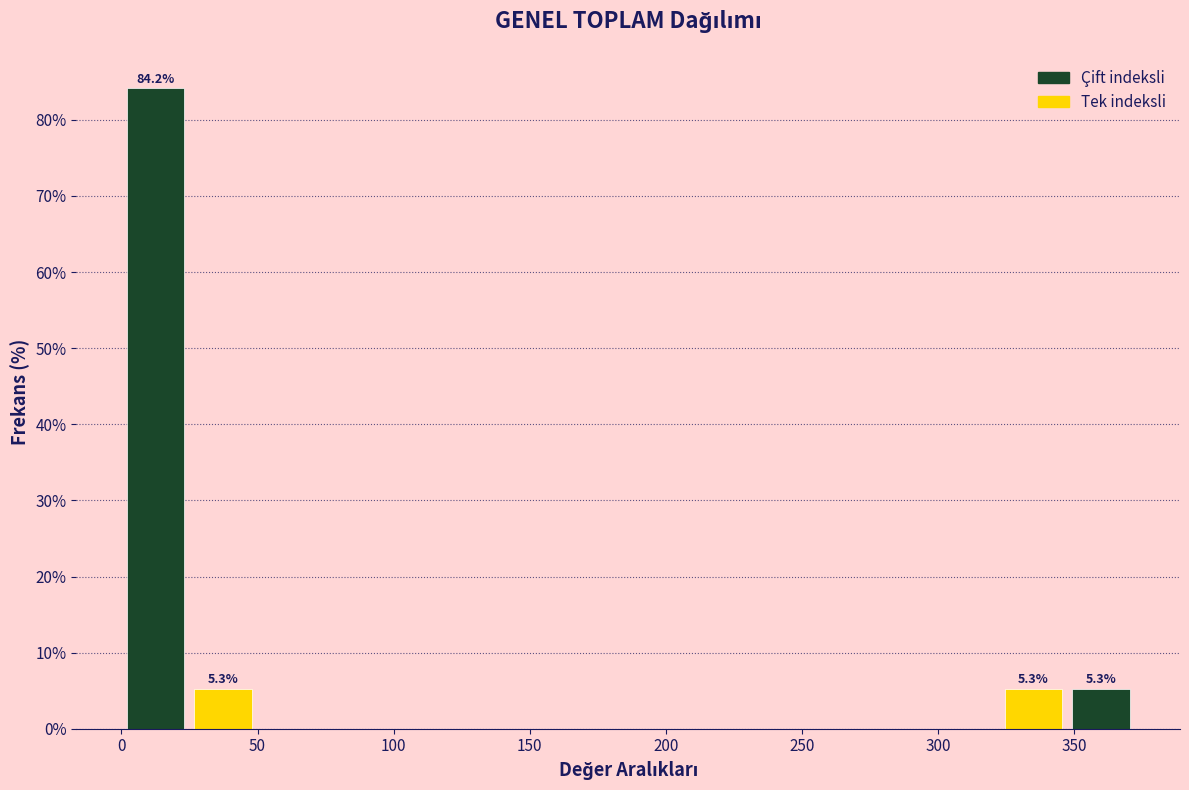

Over which range of the x-axis is the bar tallest?

0 to 25